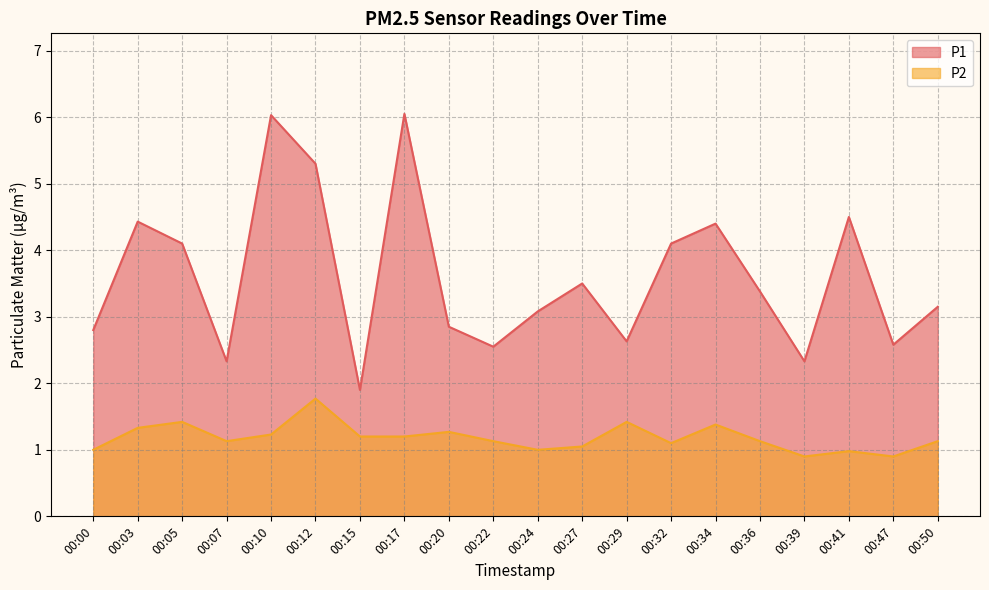

True or false: P2 has a value of 0.7 at 00:15.

False